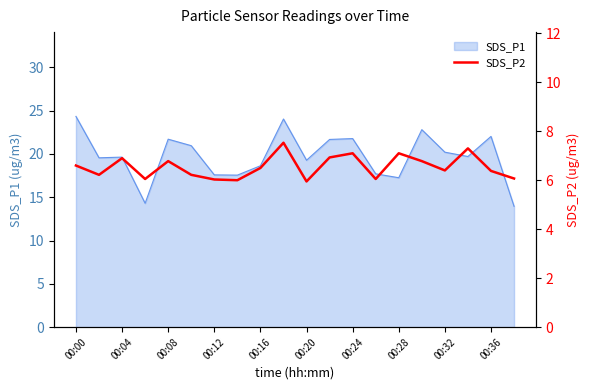

True or false: SDS_P1 has a value of 29.4 at 00:20.

False